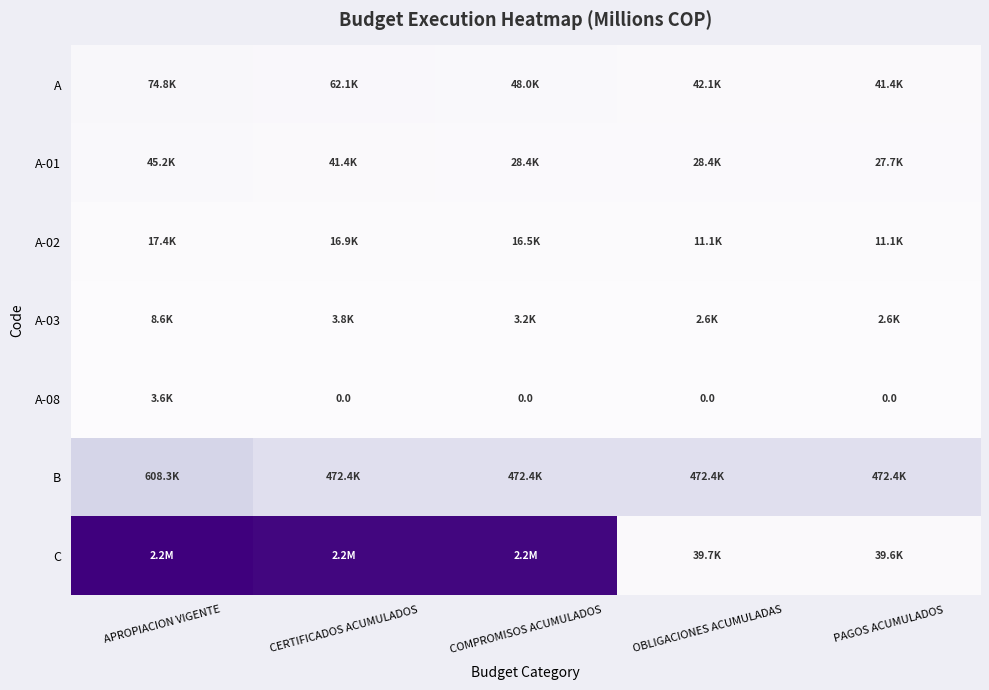

What is the difference between the maximum and second lowest values in the A series?

32710.0